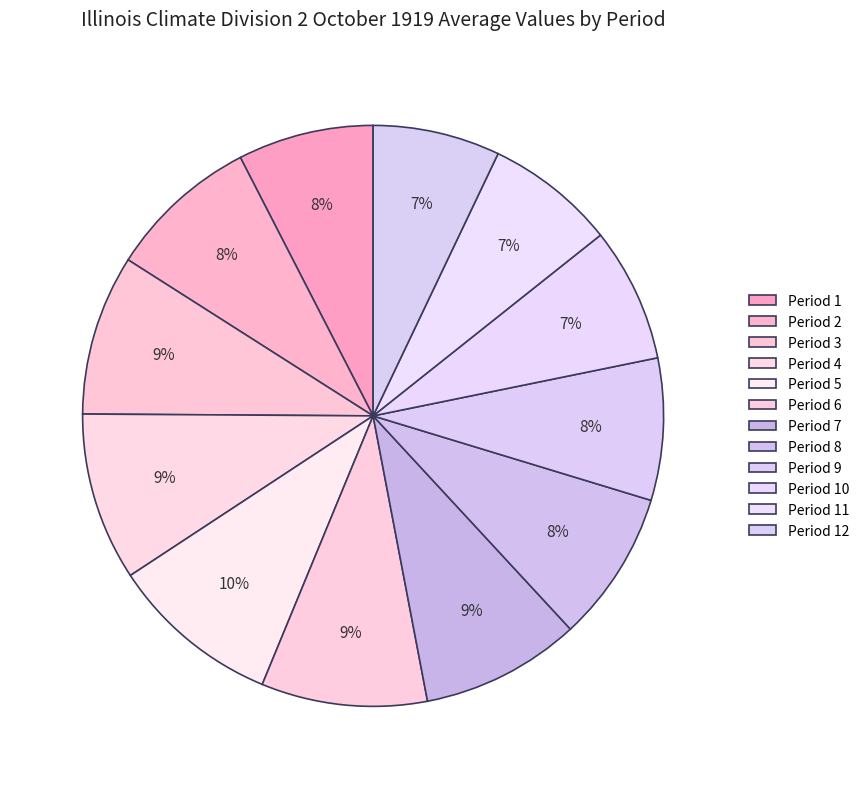

Rank the categories by value from highest to lowest.

Period 5, Period 4, Period 6, Period 3, Period 7, Period 2, Period 8, Period 9, Period 1, Period 10, Period 11, Period 12